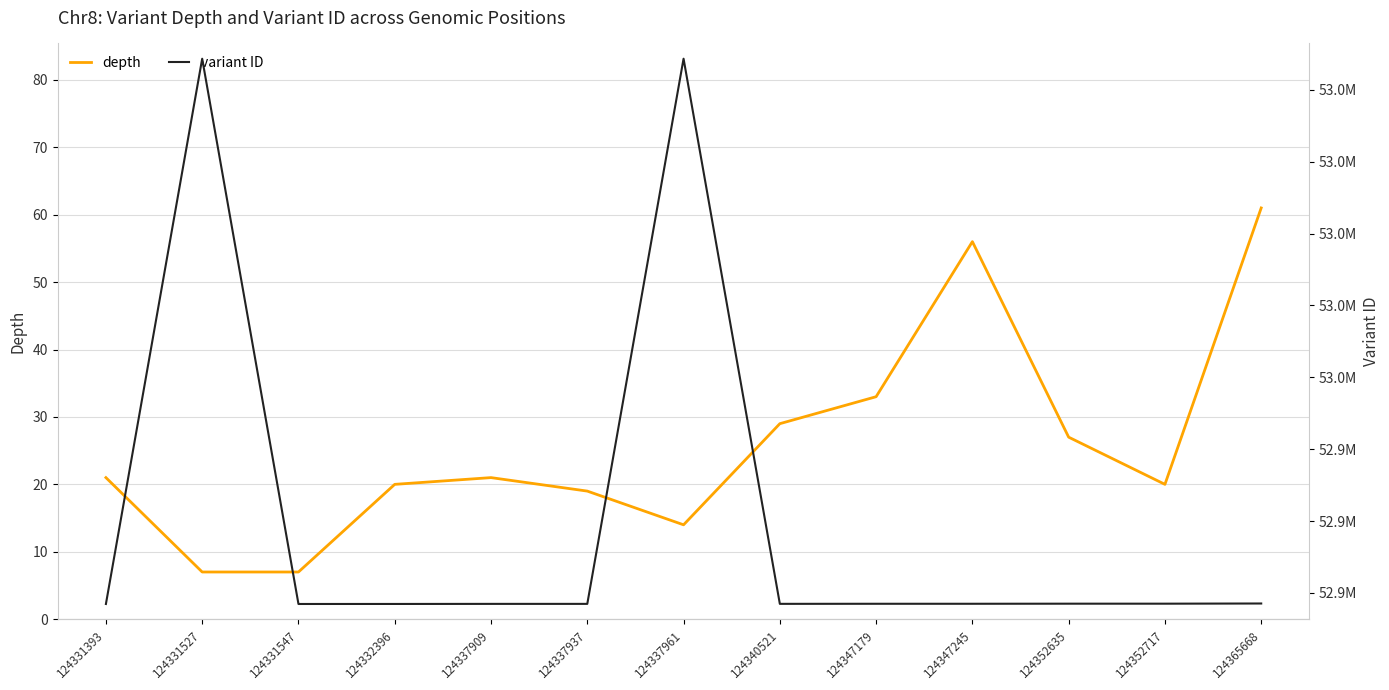

Rank the series by their average value, from highest to lowest.

variant ID, depth